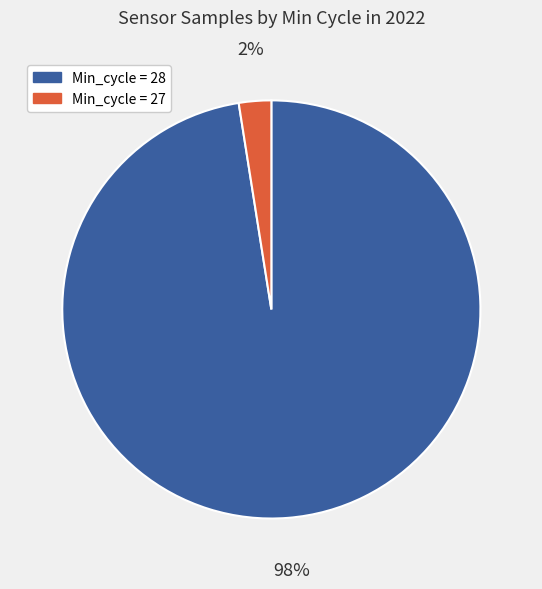

Does any single category account for the majority?

Yes